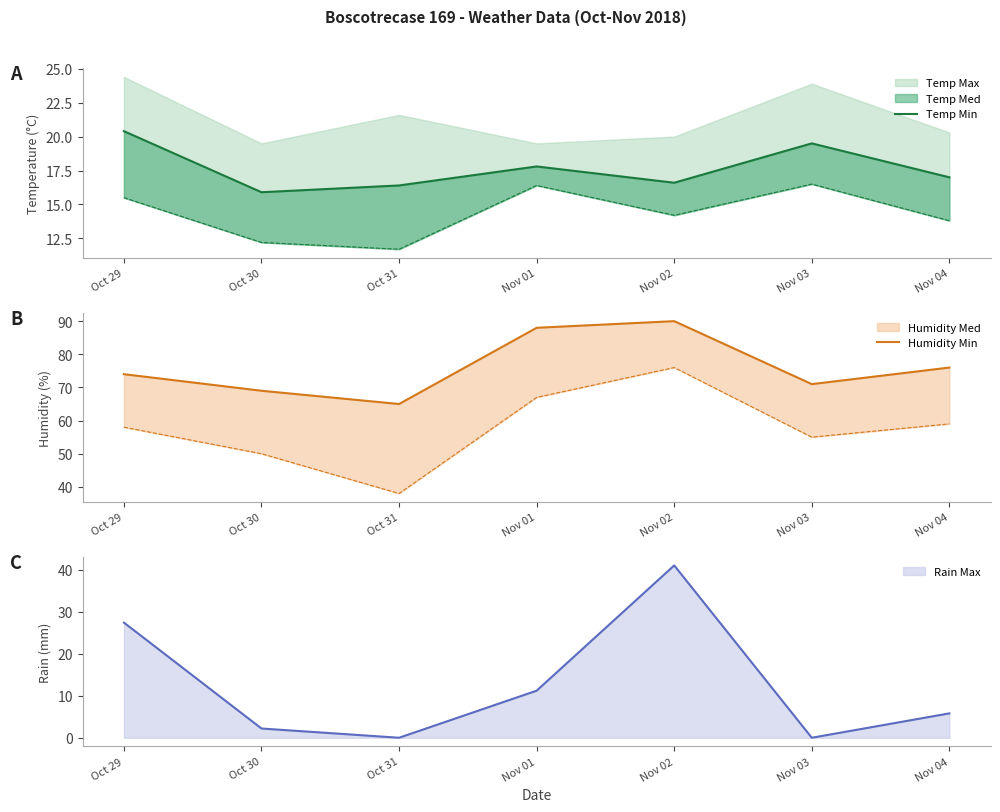

Does the chart have visible grid lines?

No